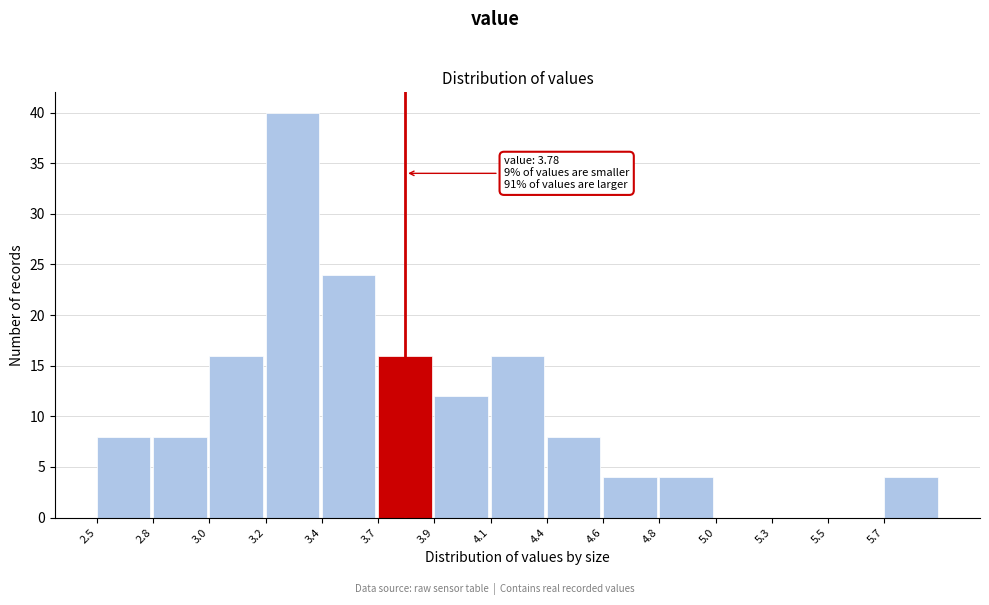

Reading left to right, what are all the values shown in this chart?

2.5=8	2.8=8	3.0=16	3.2=40	3.4=24	3.7=16	3.9=12	4.1=16	4.4=8	4.6=4	4.8=4	5.0=0	5.3=0	5.5=0	5.7=4